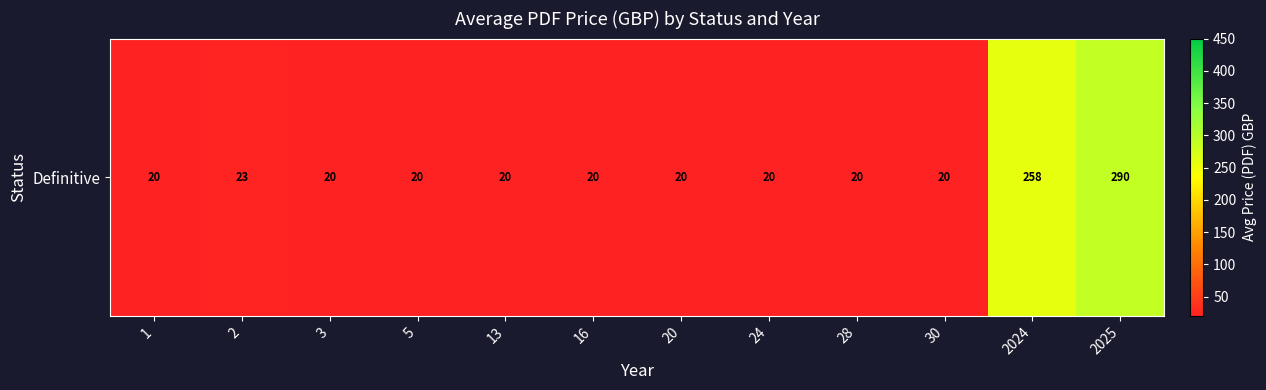

What is the approximate value at 28?

20.0